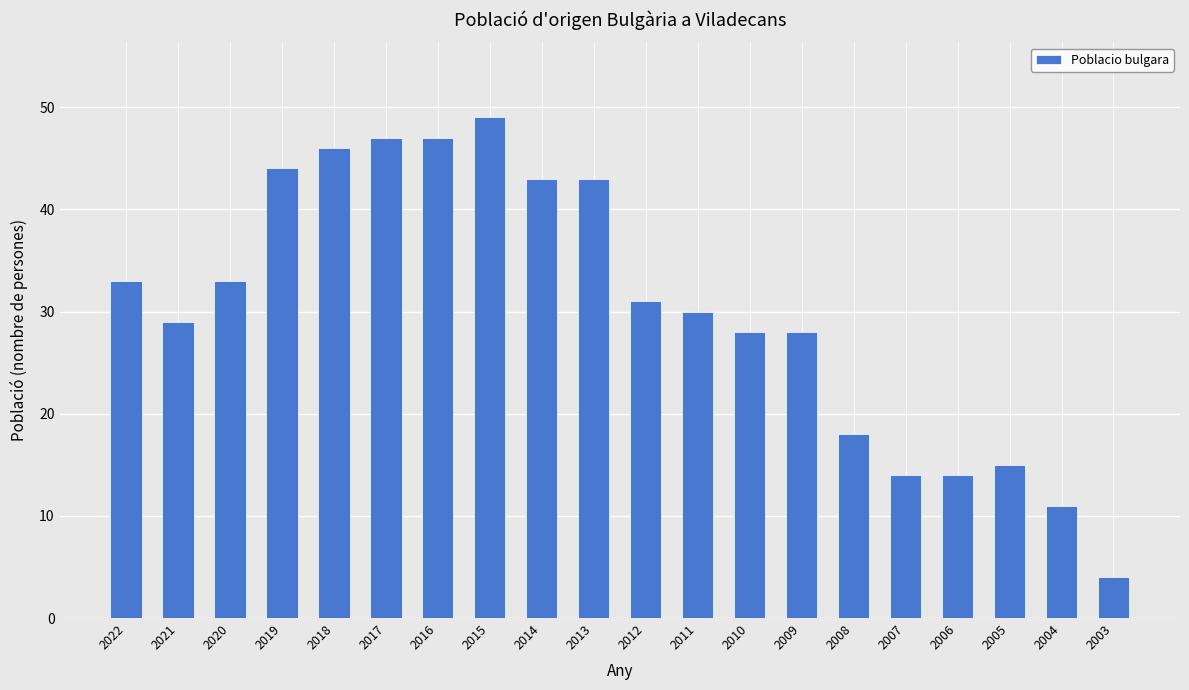

Which label corresponds to the largest value in the chart?

2015